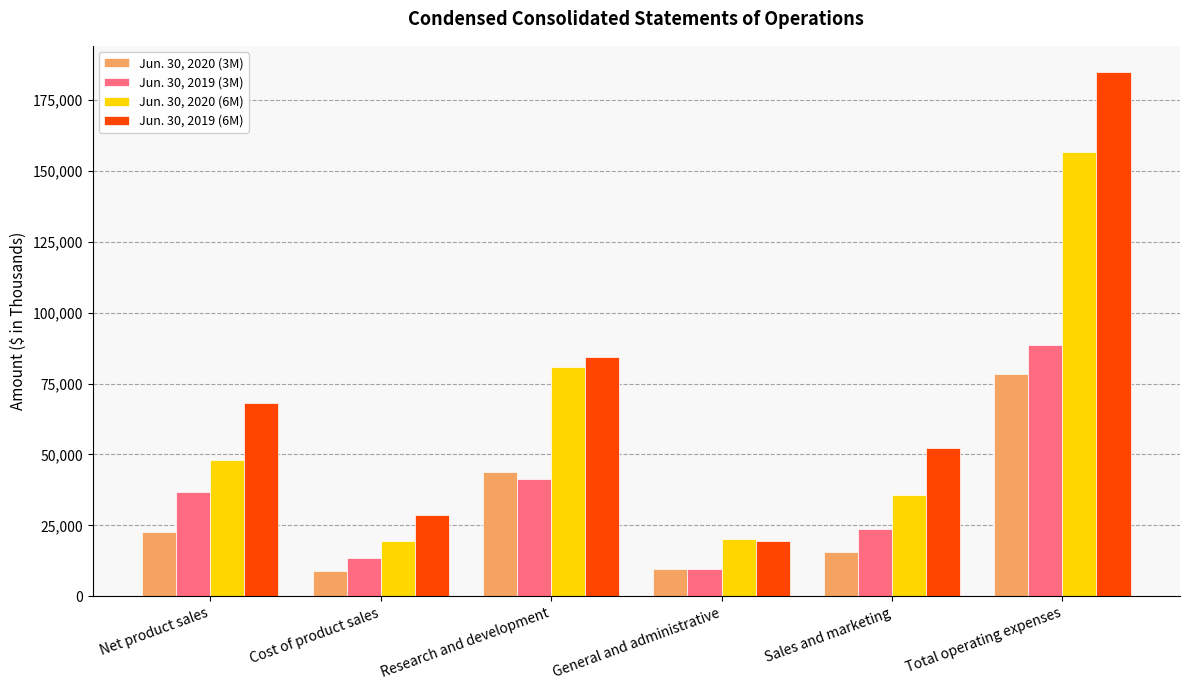

At which label is Jun. 30, 2019 (6M) closest to 102083?

Research and development